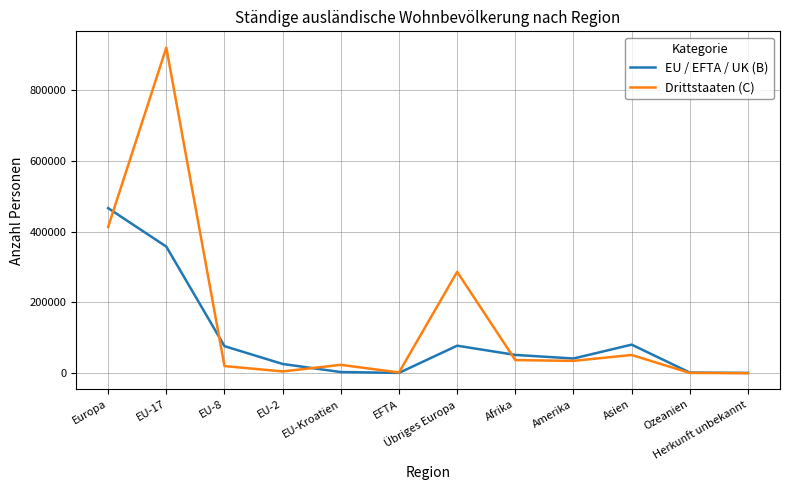

Rank the series at Asien from highest to lowest value.

EU / EFTA / UK (B), Drittstaaten (C)